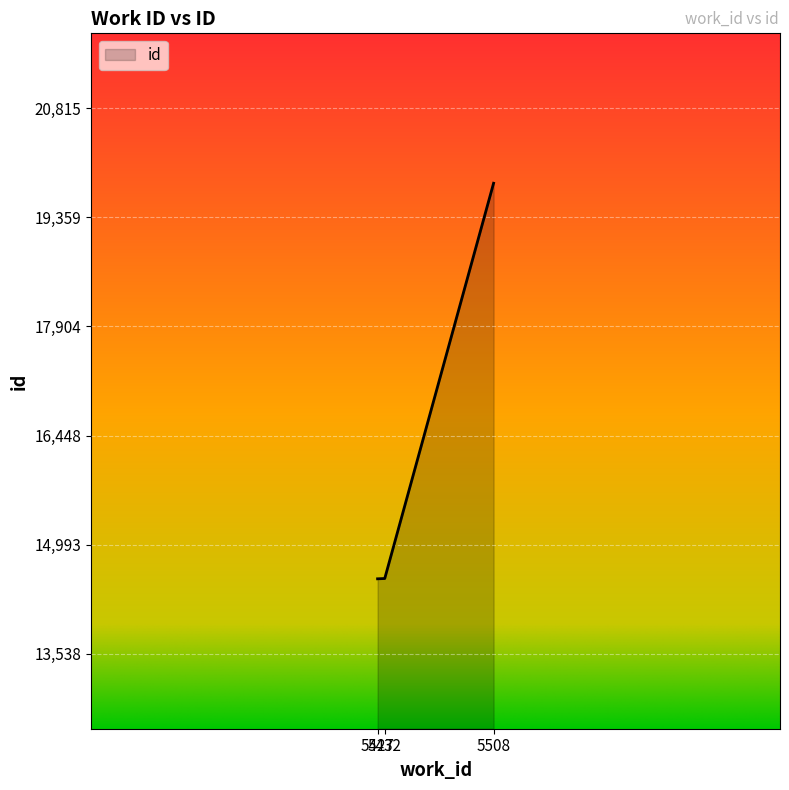

What is the maximum value shown in the chart?

19815